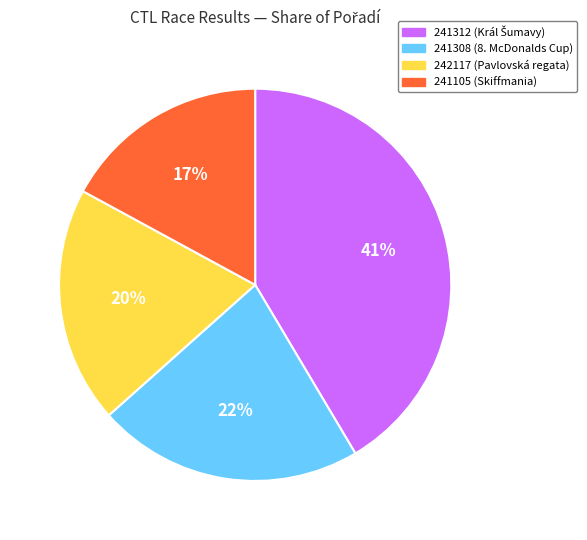

How many slices are in this pie chart?

4